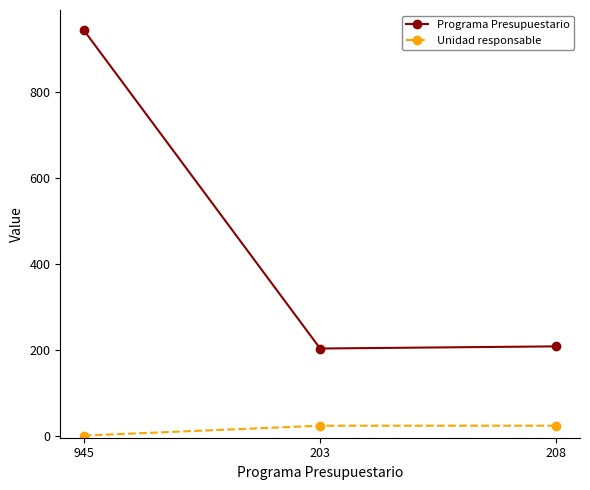

At which category does the chart reach its peak across all series?

945